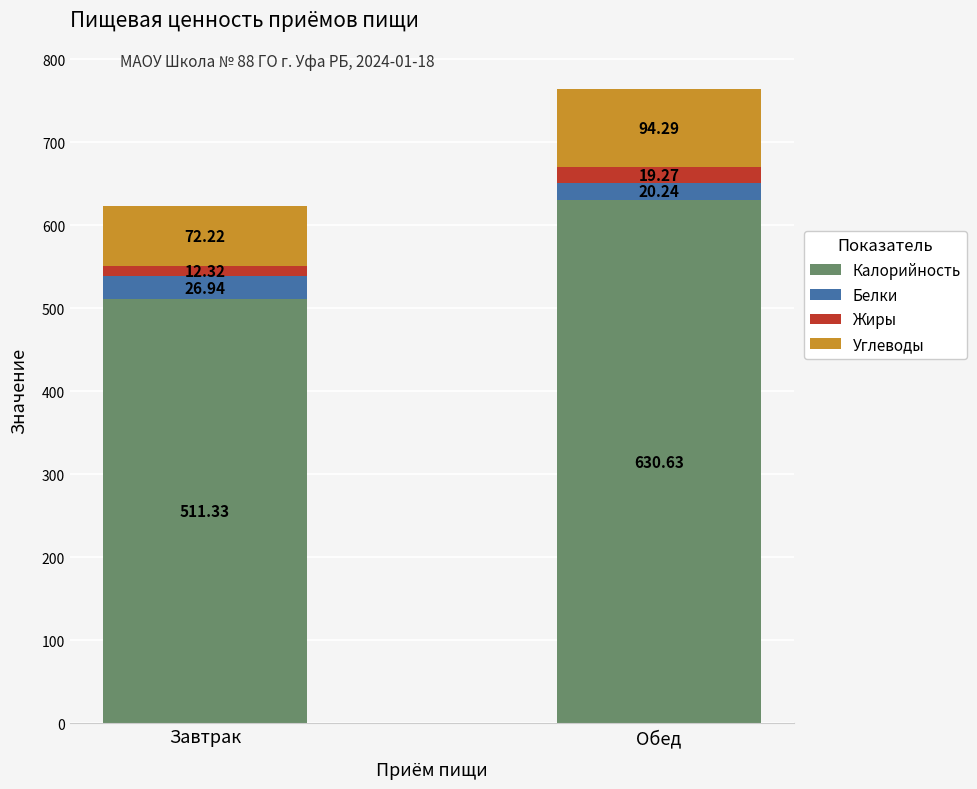

What is the approximate value of Калорийность at Завтрак?

511.3